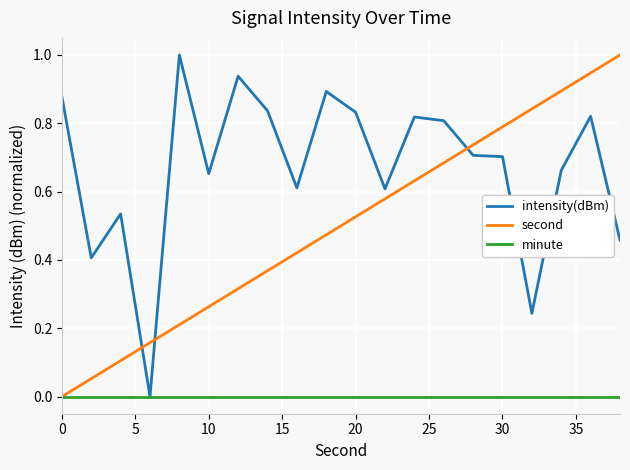

How many times do second and intensity(dBm) cross each other?

3